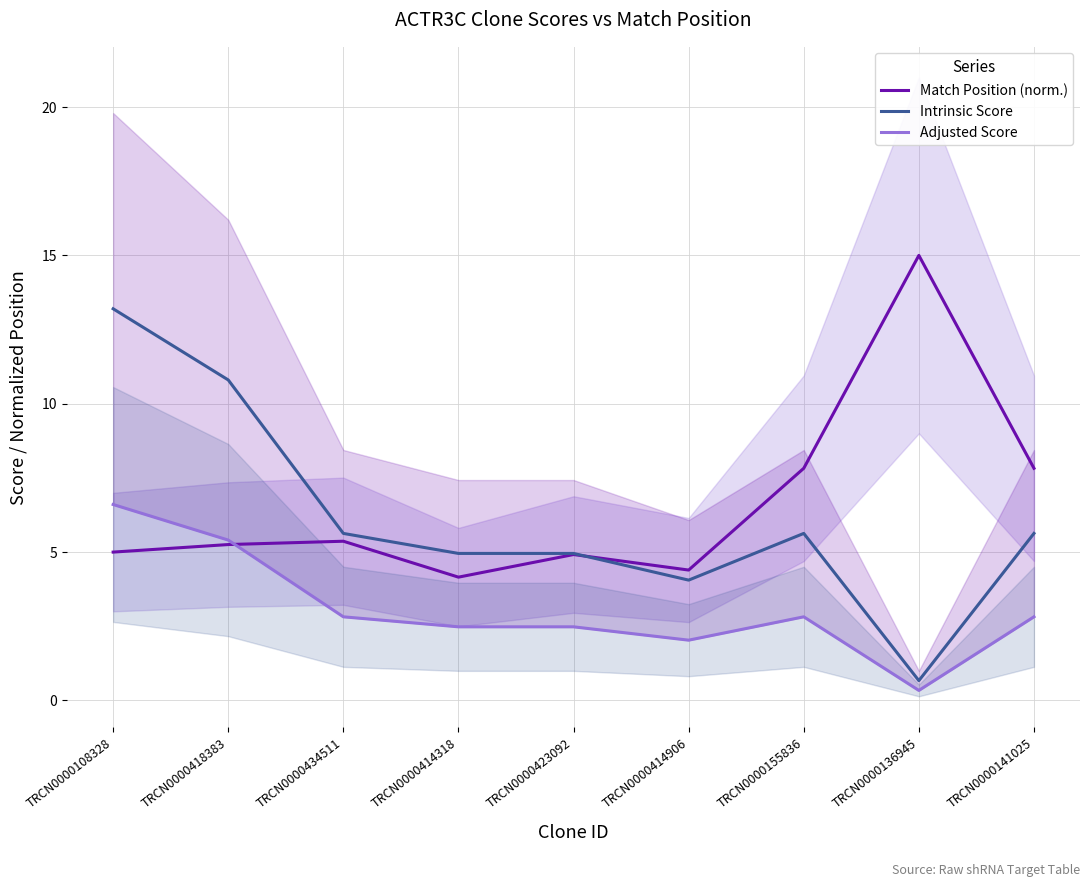

The value of Adjusted Score at TRCN0000414318 is 4.1. True or false?

False